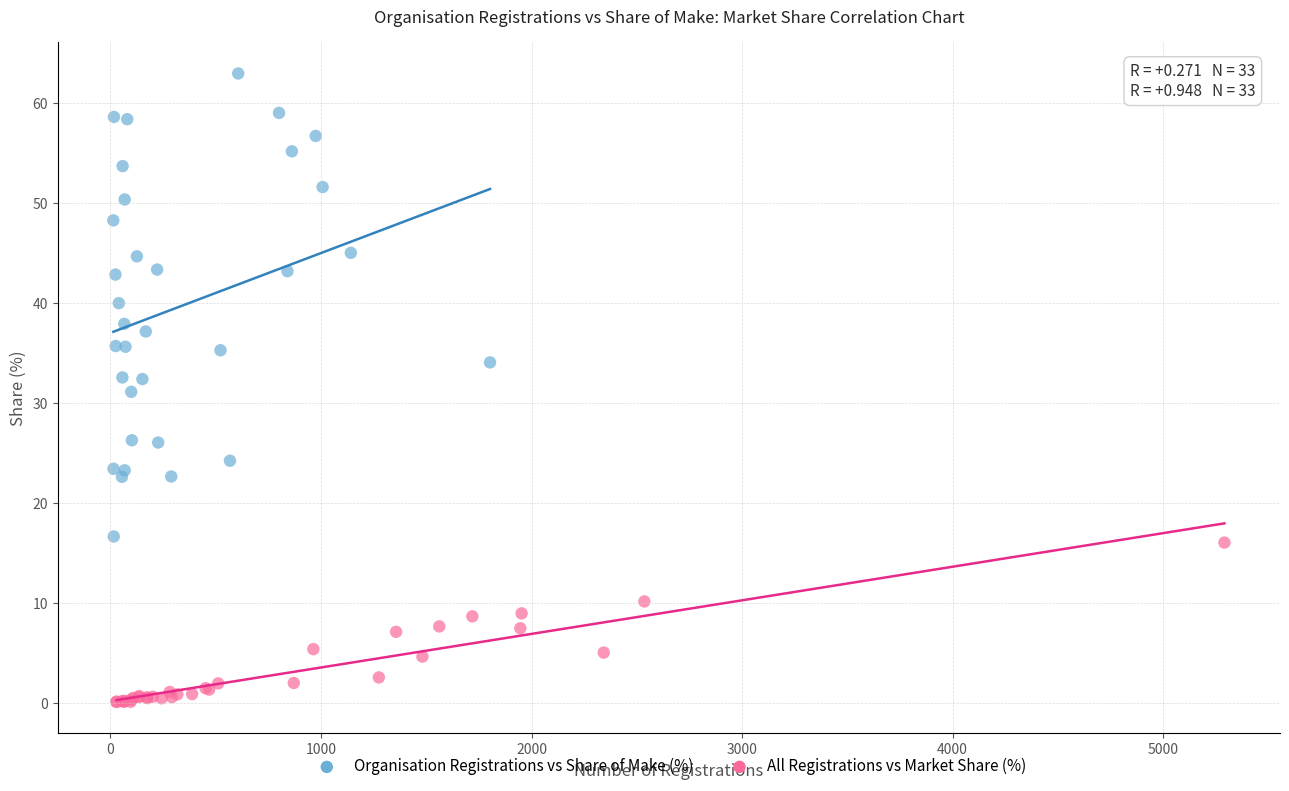

Which series contains the highest Y value?

Organisation Registrations vs Share of Make (%)